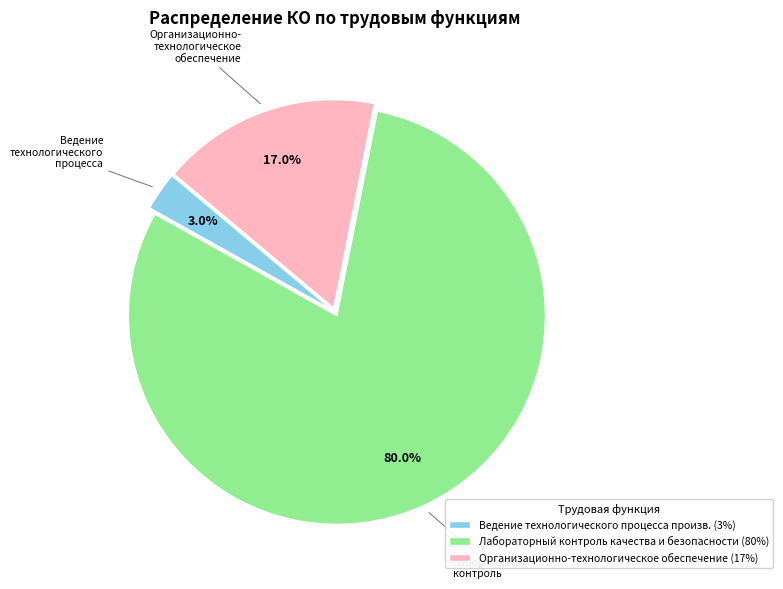

Rank the categories by value from lowest to highest.

Ведение технологического процесса, Организационно-технологическое обеспечение, Лабораторный контроль качества и безопасности